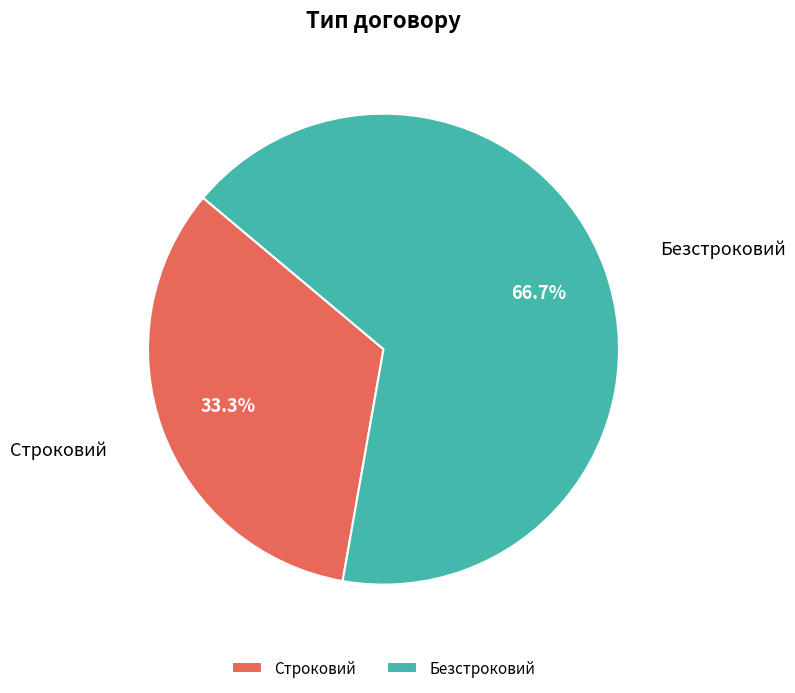

What is the smallest slice in the pie chart?

Строковий